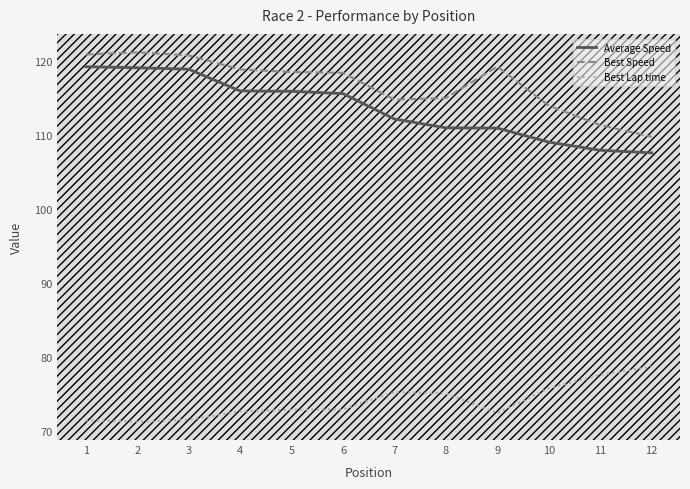

How many distinct data groups are displayed?

3